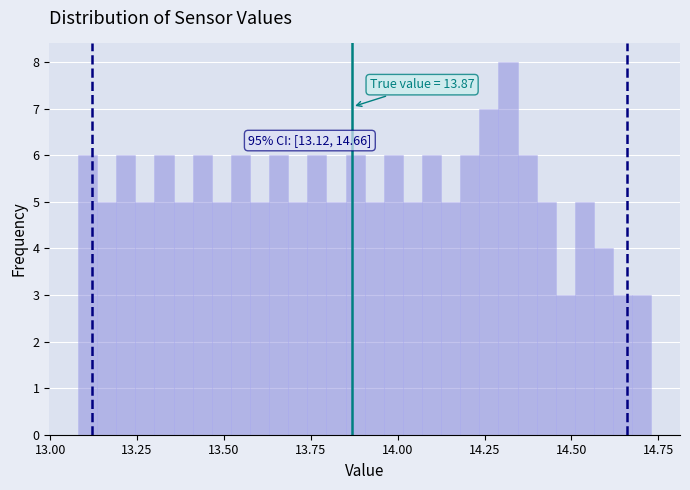

Around what value on the x-axis is the tallest bar? Give the approximate position of its centre, as read against the axis.

14.30